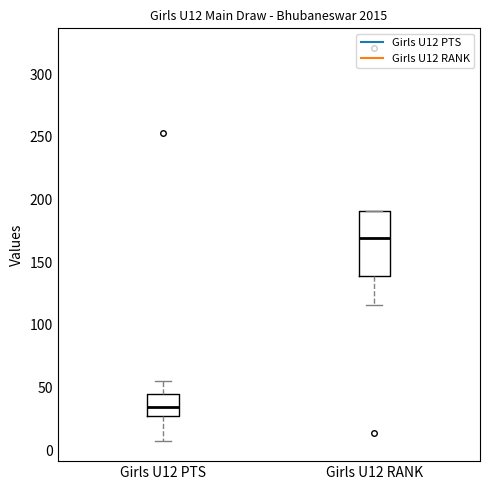

Which box has the highest median line?

Girls U12 RANK